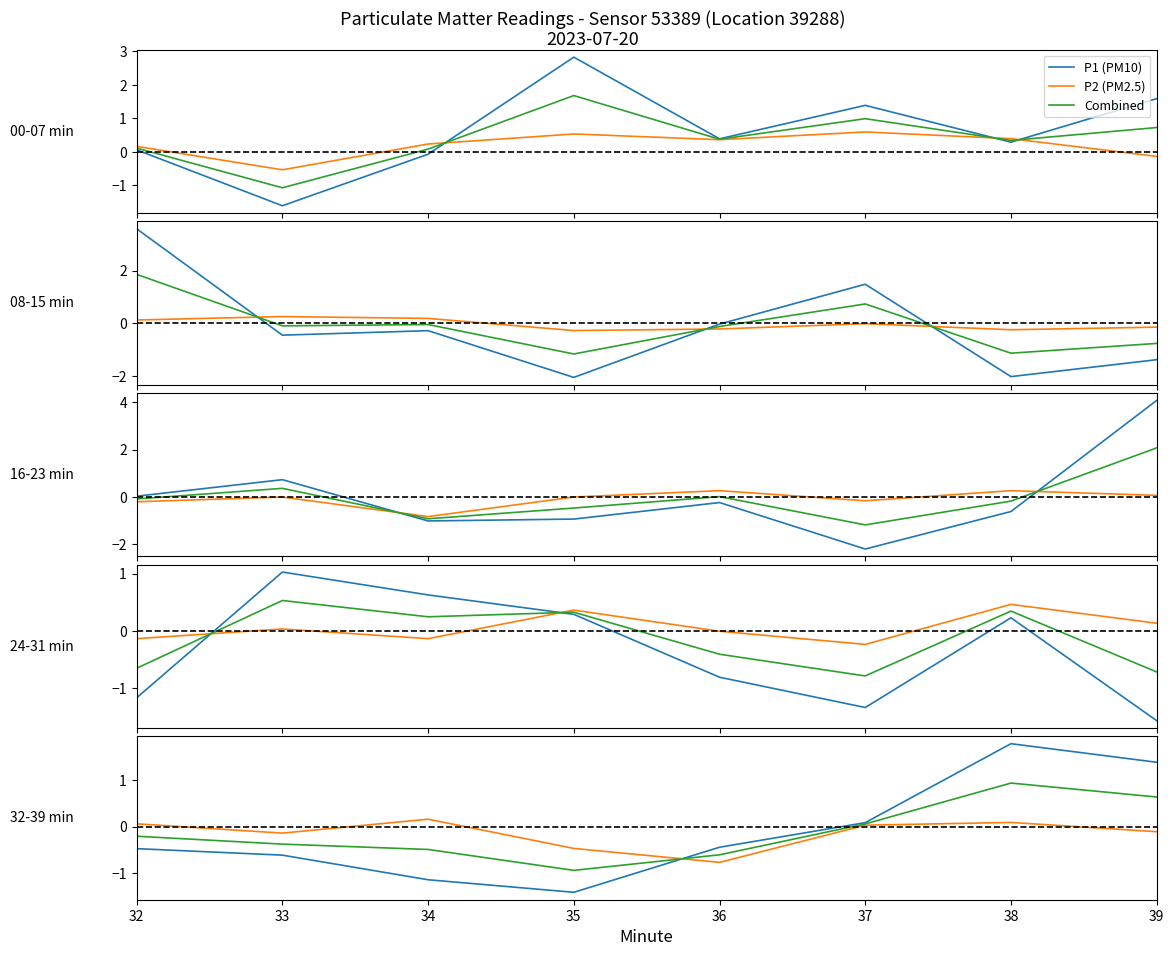

Which series has the largest total across all categories?

P1 (PM10)